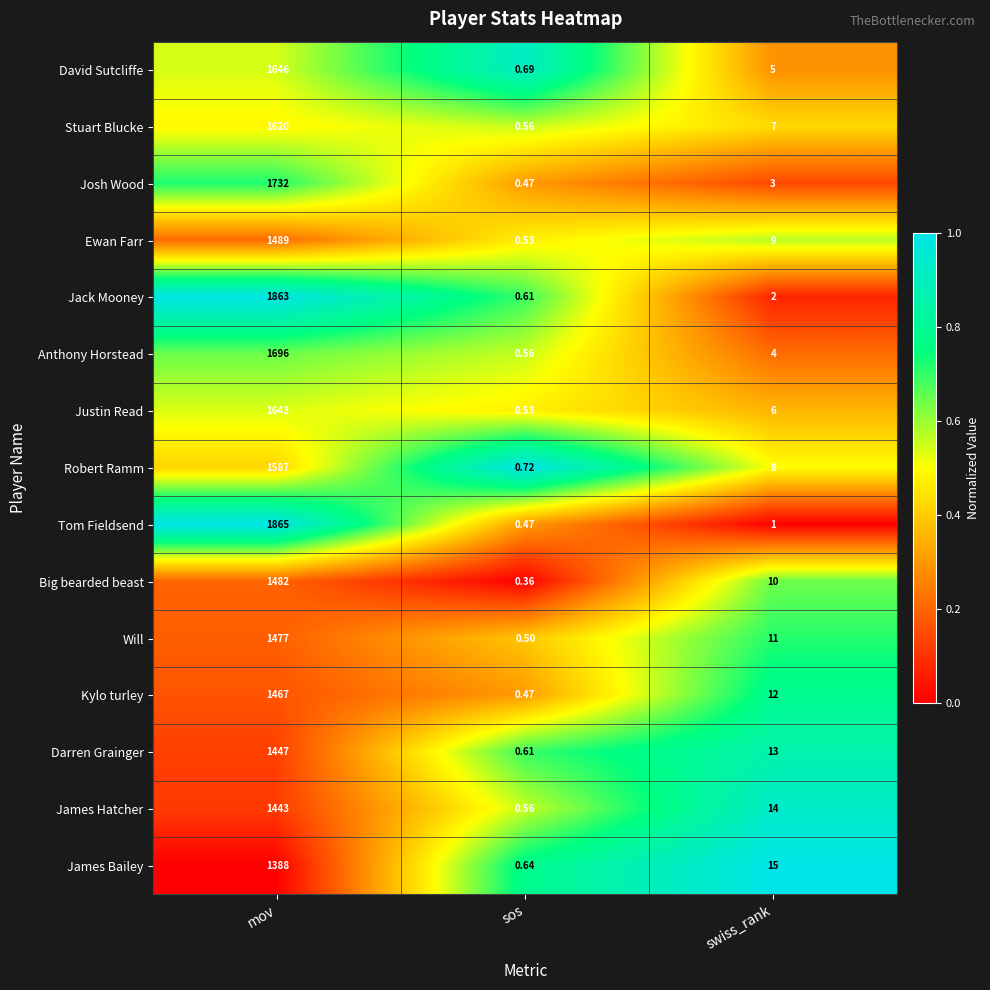

Where is Big bearded beast nearest to the value 741?

swiss_rank